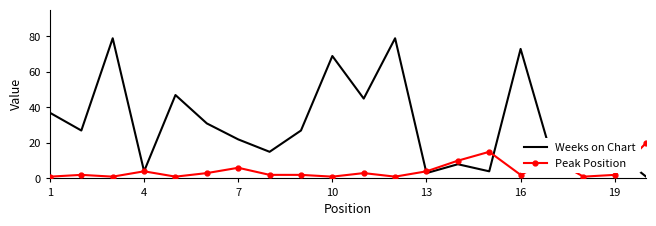

List the series in order of their peak value, highest first.

Weeks on Chart, Peak Position